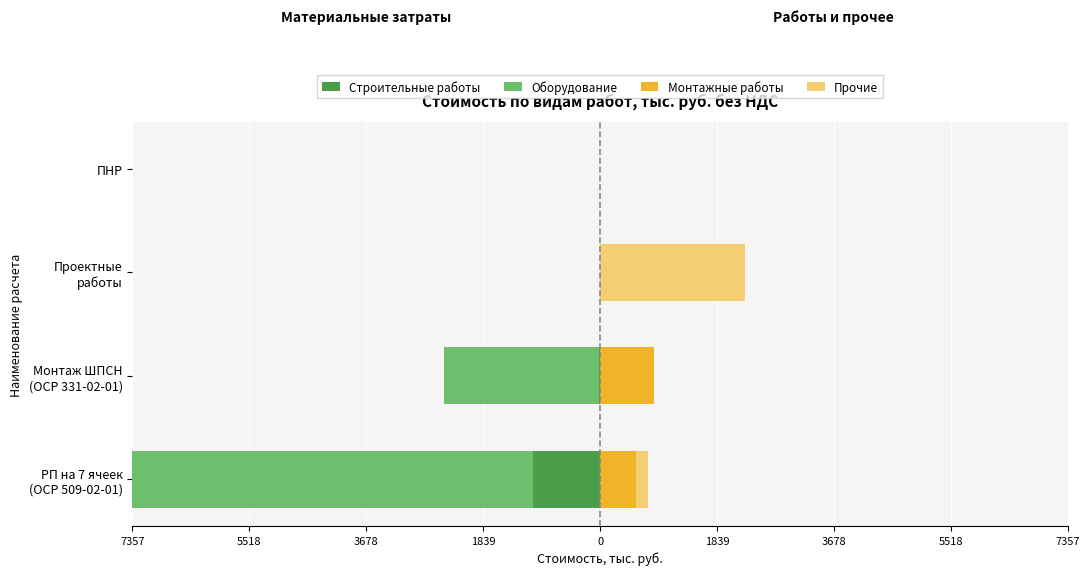

Which series has the largest range (max minus min)?

Оборудование